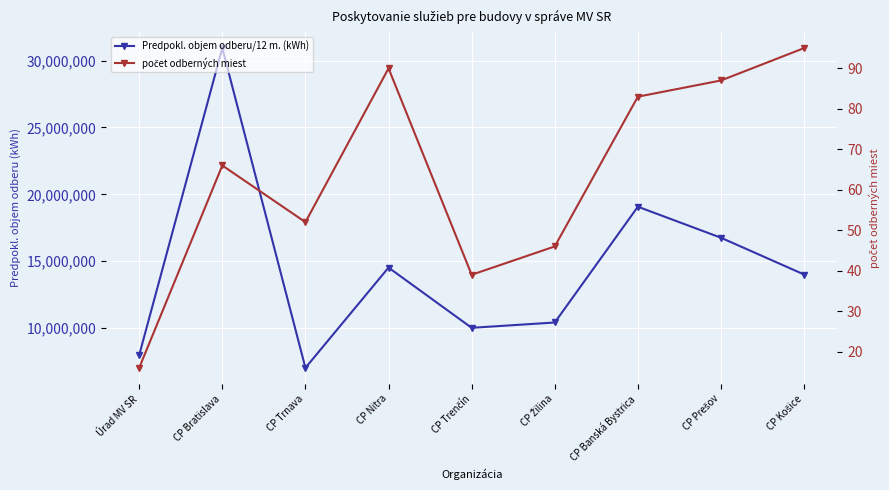

Reading left to right, what are all the values shown in this chart?

Predpokl. objem odberu/12 m. (kWh): Úrad MV SR=7993576	CP Bratislava=30929965	CP Trnava=7035800	CP Nitra=14528950	CP Trenčín=10027842	CP Žilina=10425322	CP Banská Bystrica=19077633	CP Prešov=16758033	CP Košice=14010468
počet odberných miest: Úrad MV SR=16	CP Bratislava=66	CP Trnava=52	CP Nitra=90	CP Trenčín=39	CP Žilina=46	CP Banská Bystrica=83	CP Prešov=87	CP Košice=95